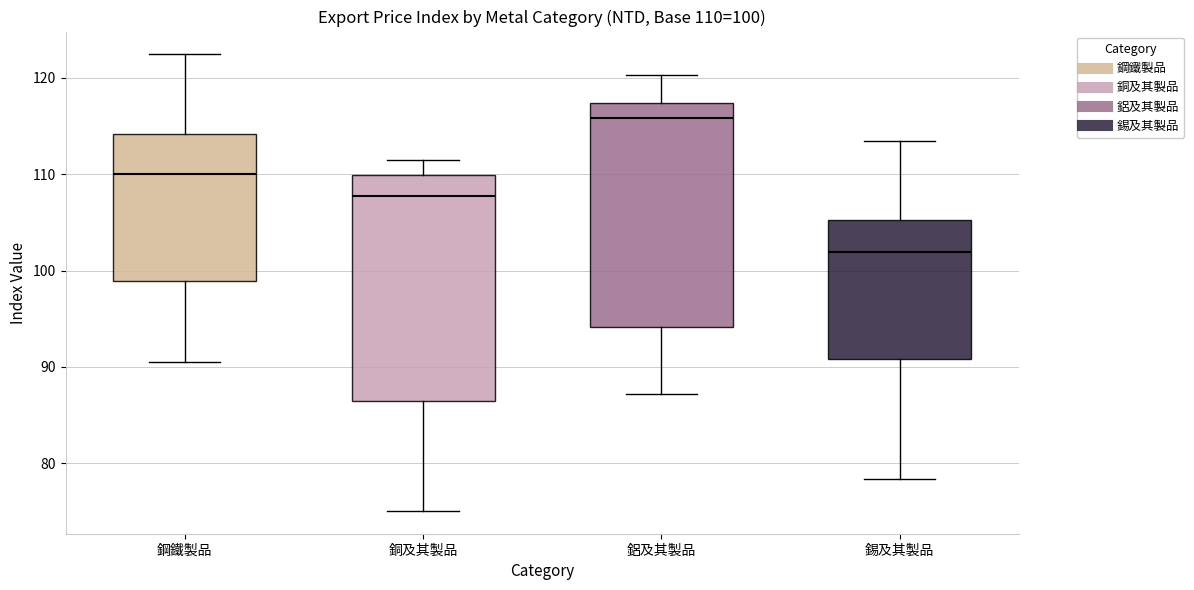

Which box has the highest median line?

鋁及其製品